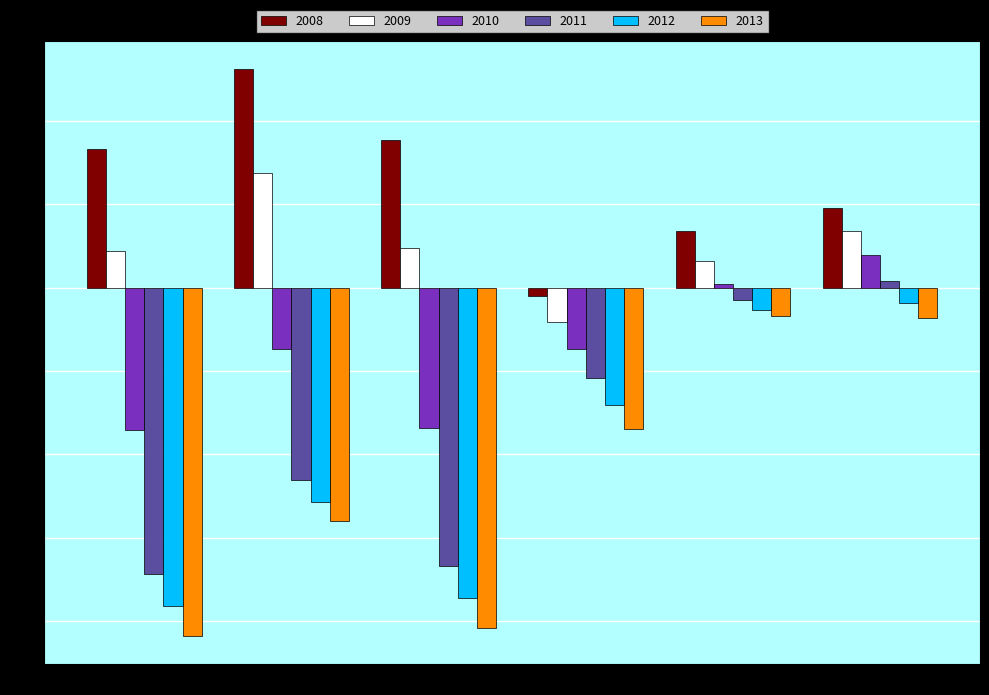

The value of 2010 at BASE Sin 4LT is -10.2. True or false?

False